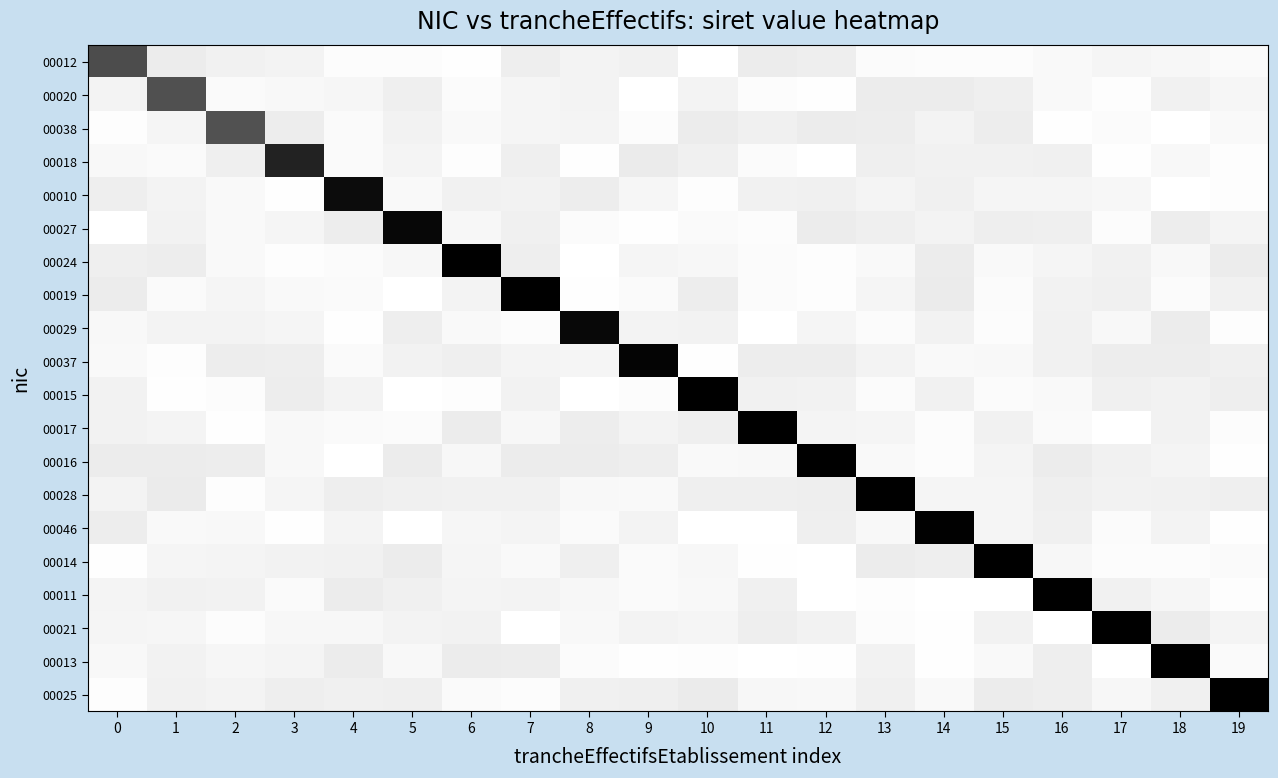

At 18, list the series in order from largest to smallest.

00013, 00021, 00029, 00027, 00037, 00025, 00028, 00020, 00015, 00017, 00046, 00016, 00011, 00012, 00024, 00018, 00019, 00014, 00038, 00010